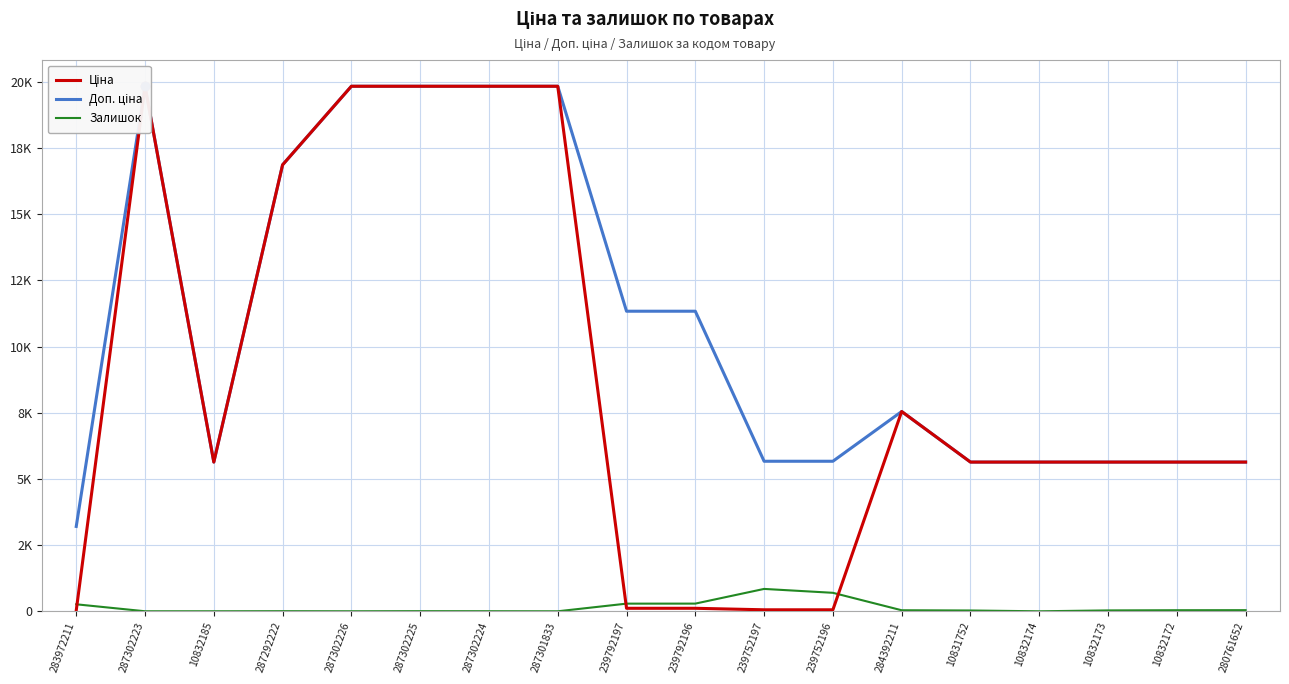

What position from the right is 287302226?

14